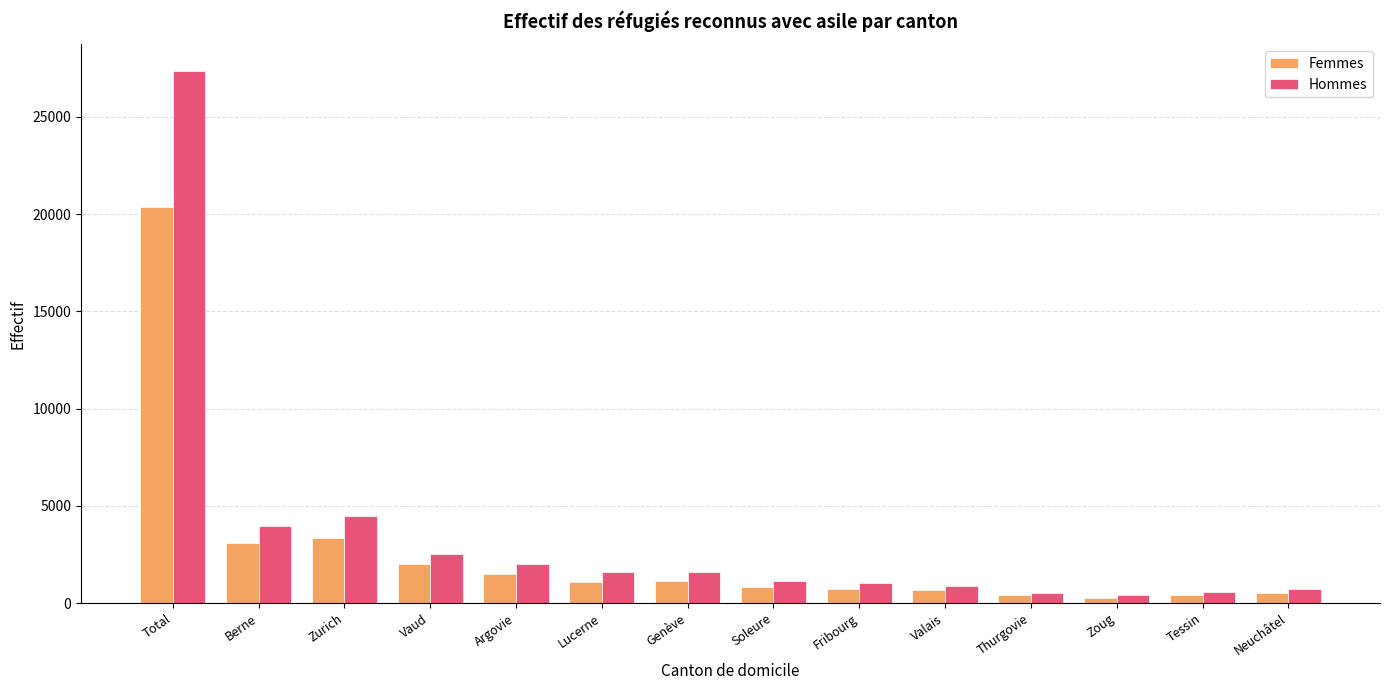

The Hommes series shows 4446 at Vaud. True or false?

False